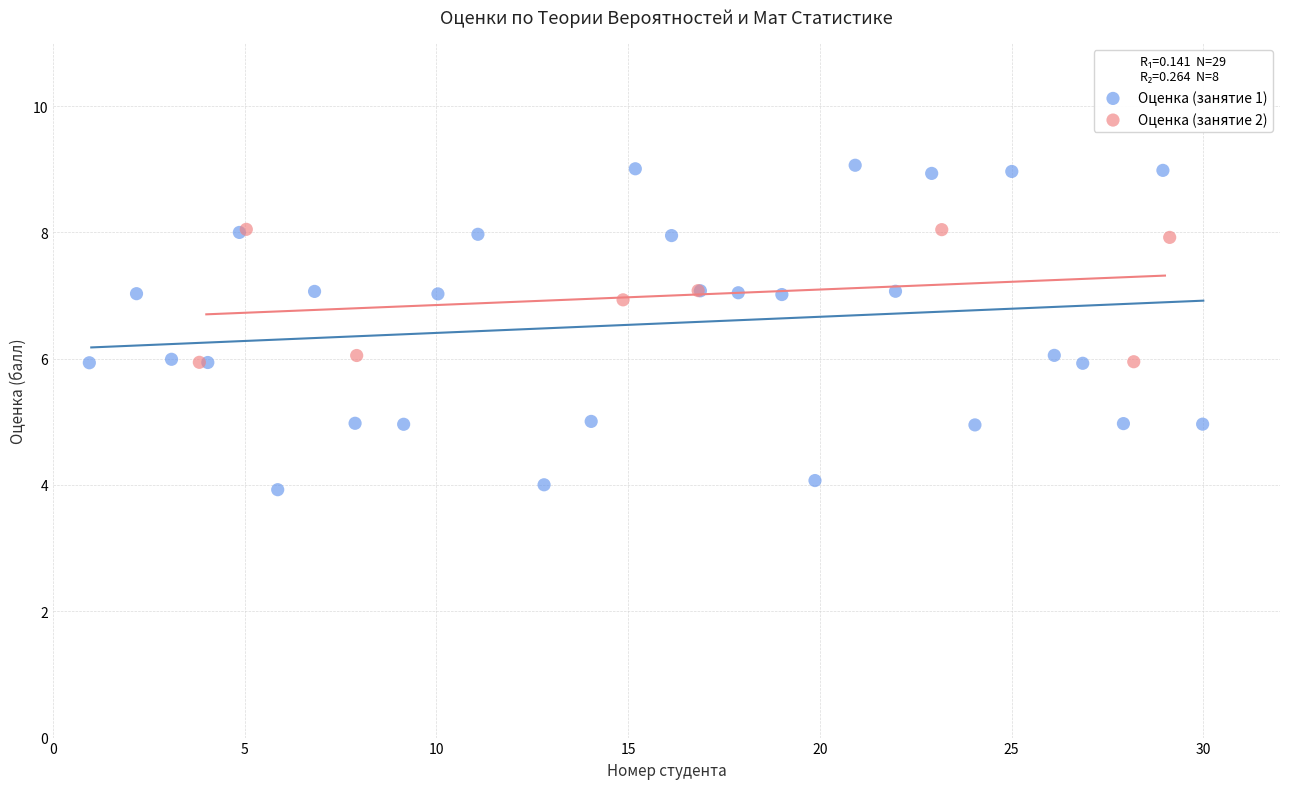

Which series reaches the minimum Y coordinate?

Оценка (занятие 1)